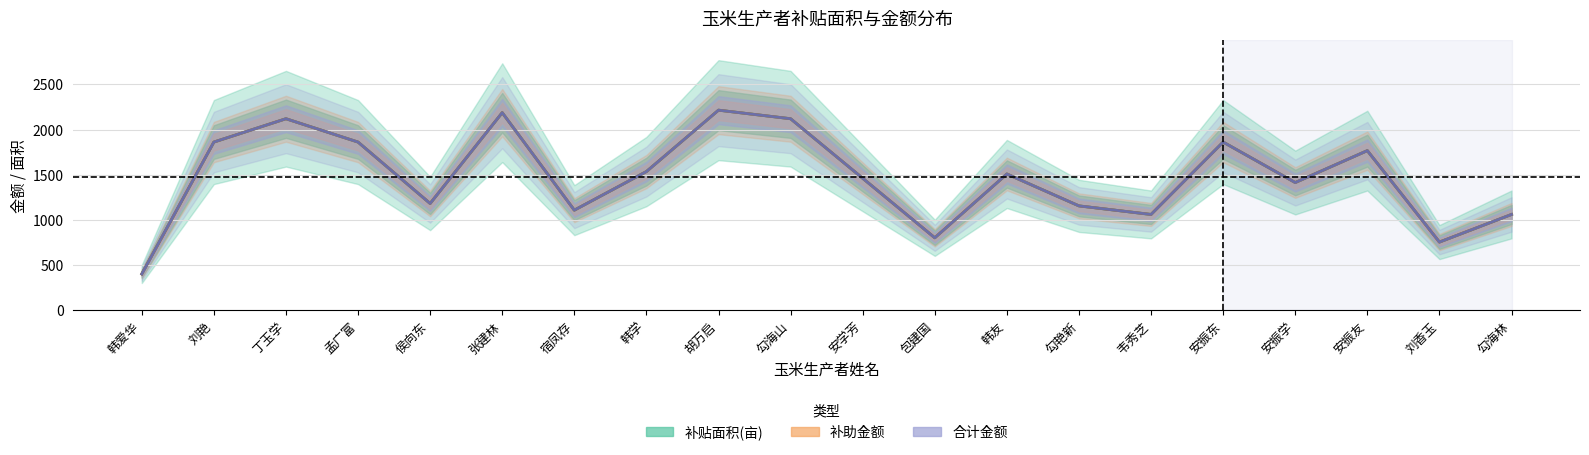

True or false: 补贴面积(亩) and 补助金额 cross at least once.

True